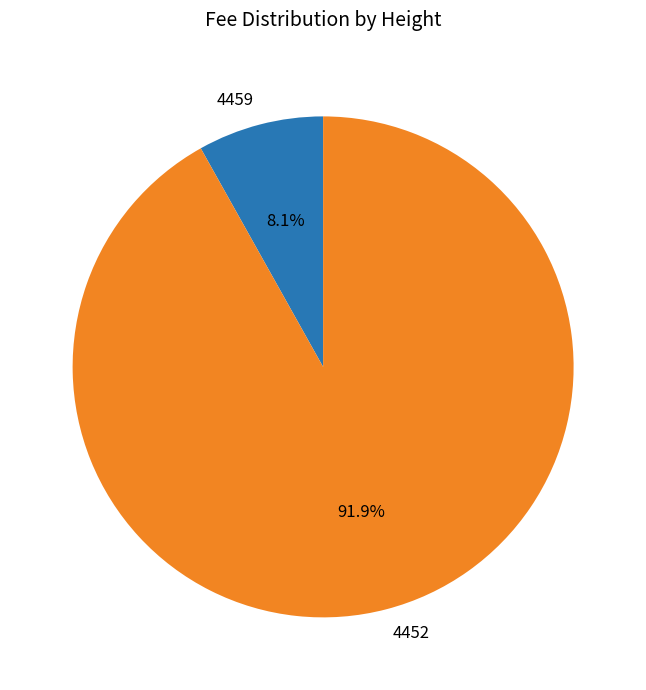

Is there any slice that represents more than half of the pie?

Yes